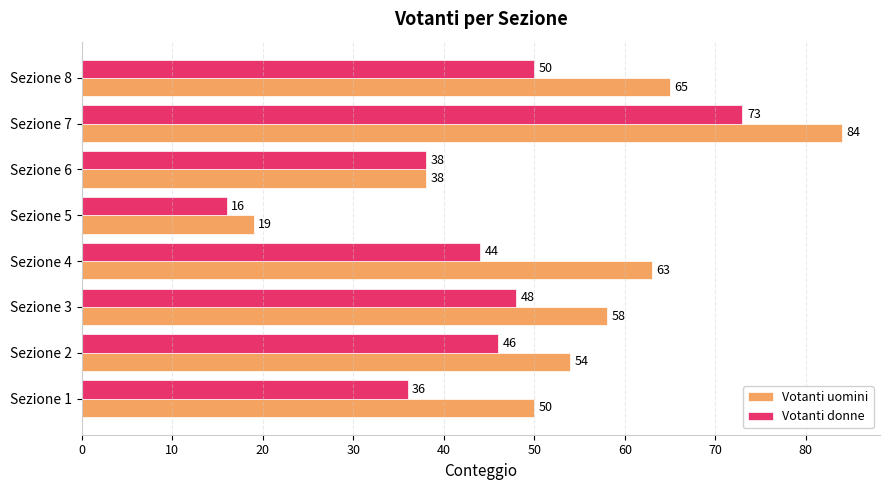

How many data points does each series have?

8